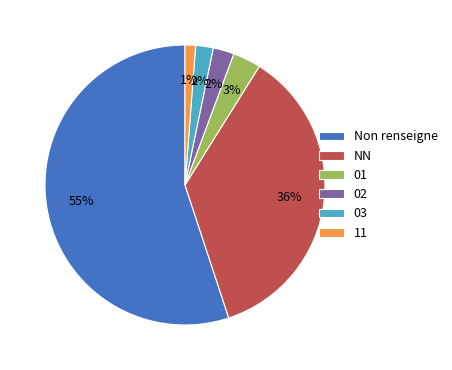

Which category accounts for the majority?

Non renseigne